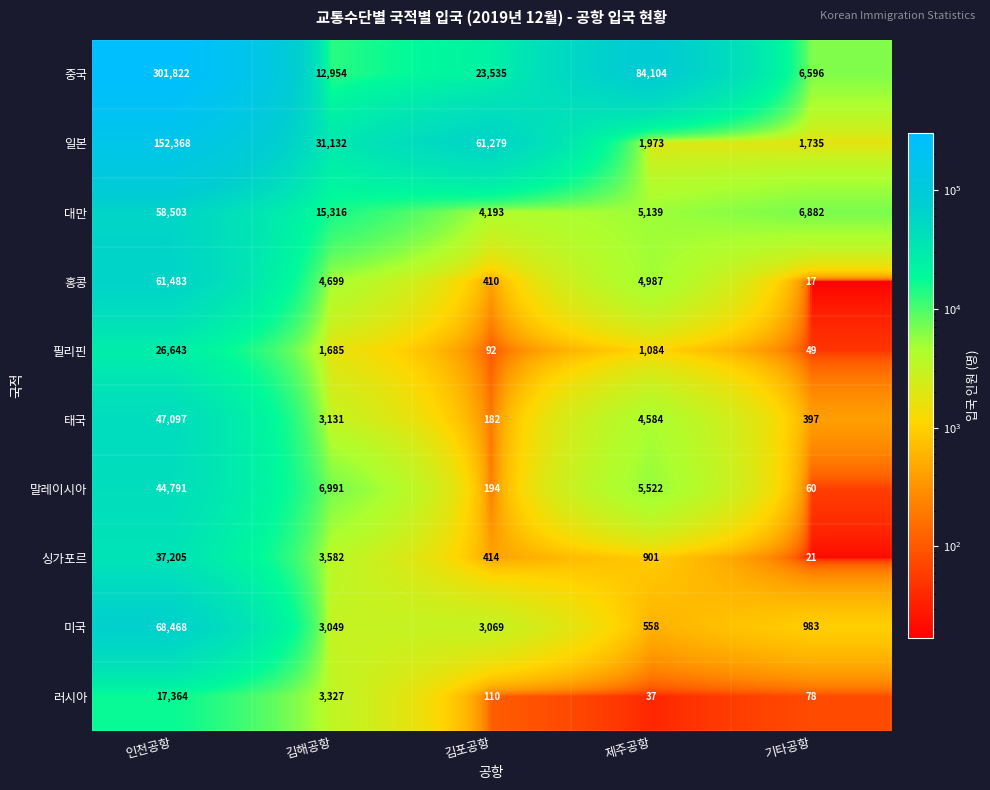

What is the difference between the maximum and minimum values in the 일본 series?

150633